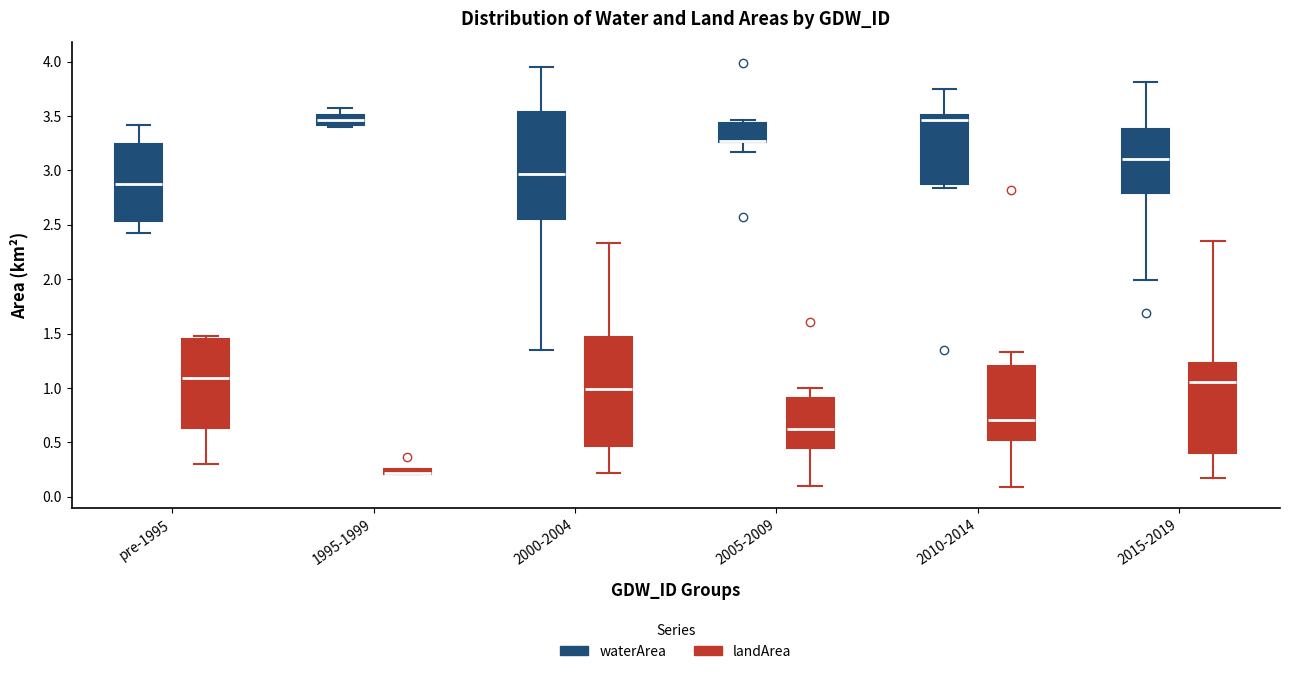

Where does the median line of the box for pre-1995 (landArea) sit on the y-axis? The values are not printed on the chart, so give them approximately, as read against the axis.

1.10